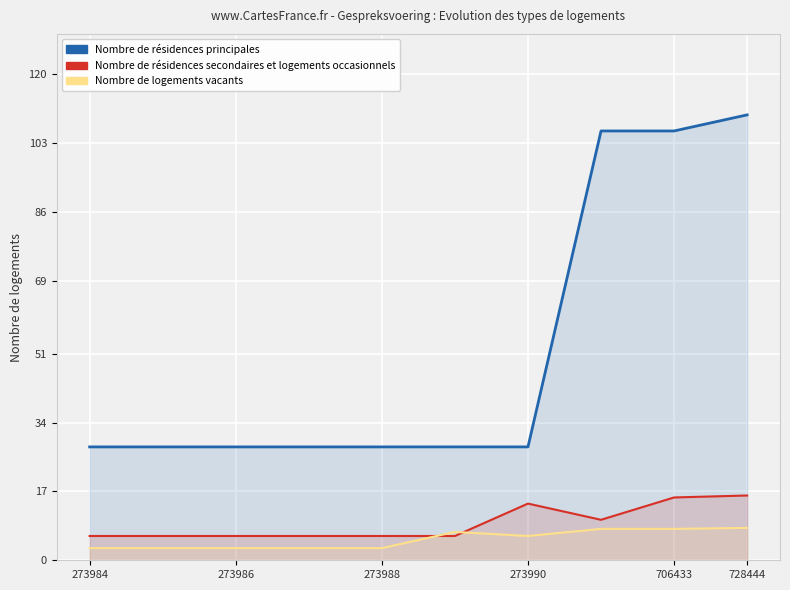

Reading right to left, what are all the values shown in this chart?

Nombre de résidences principales: 110.0	106.0	106.0	28.0	28.0	28.0	28.0	28.0	28.0	28.0
Nombre de résidences secondaires et logements occasionnels: 16.0	15.5	10.0	14.0	6.0	6.0	6.0	6.0	6.0	6.0
Nombre de logements vacants: 8.0	7.8	7.8	6.0	7.0	3.0	3.0	3.0	3.0	3.0